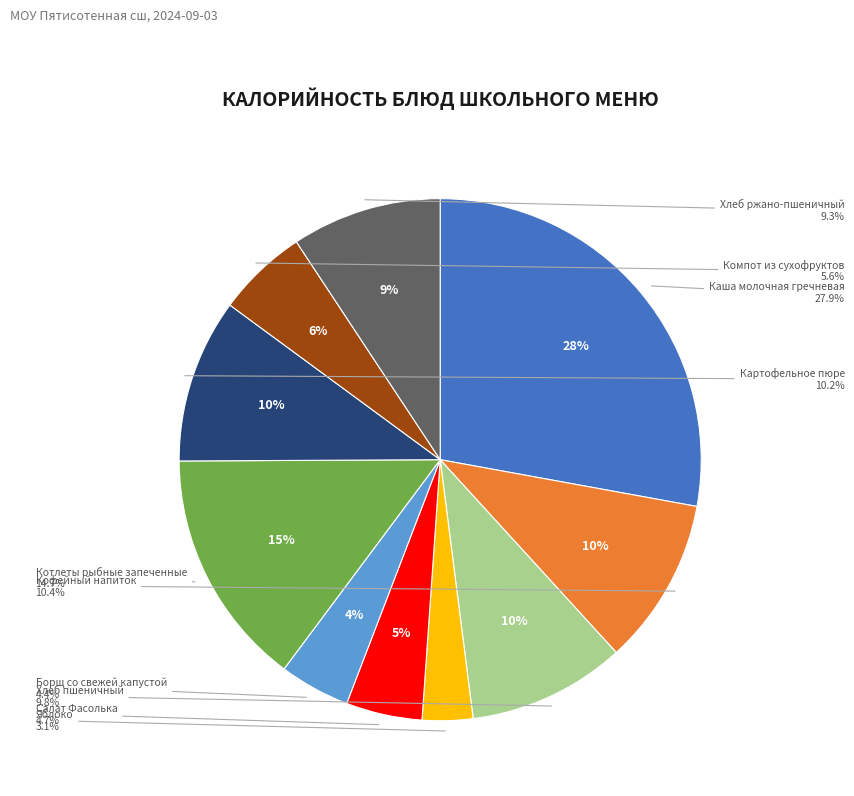

How much of the chart is everything except Кофейный напиток?

89.6%